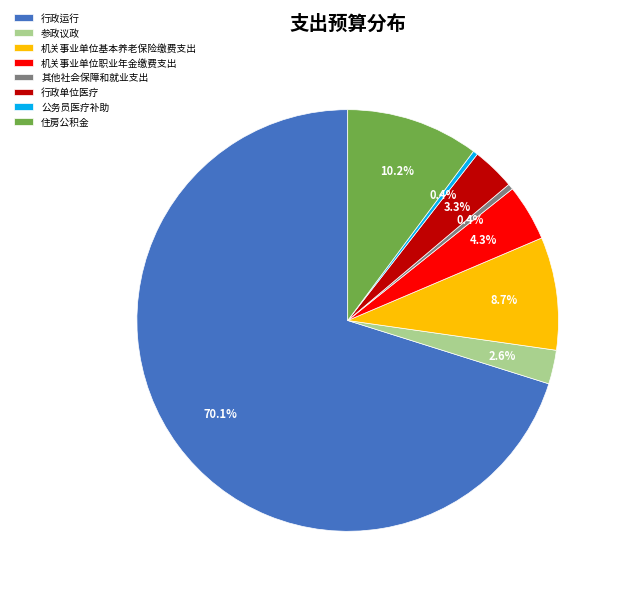

What is the total percentage of 其他社会保障和就业支出 and 公务员医疗补助?

0.8%